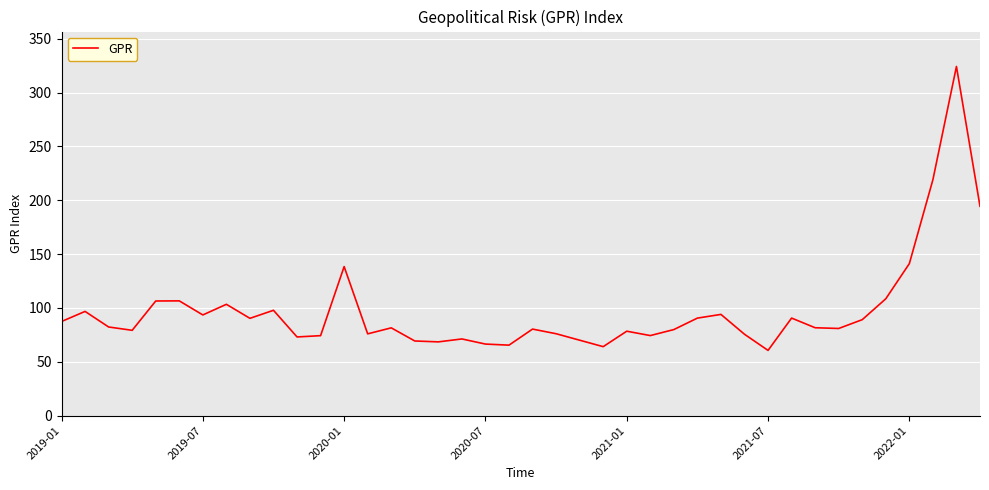

What is the difference between the maximum and minimum values?

263.6